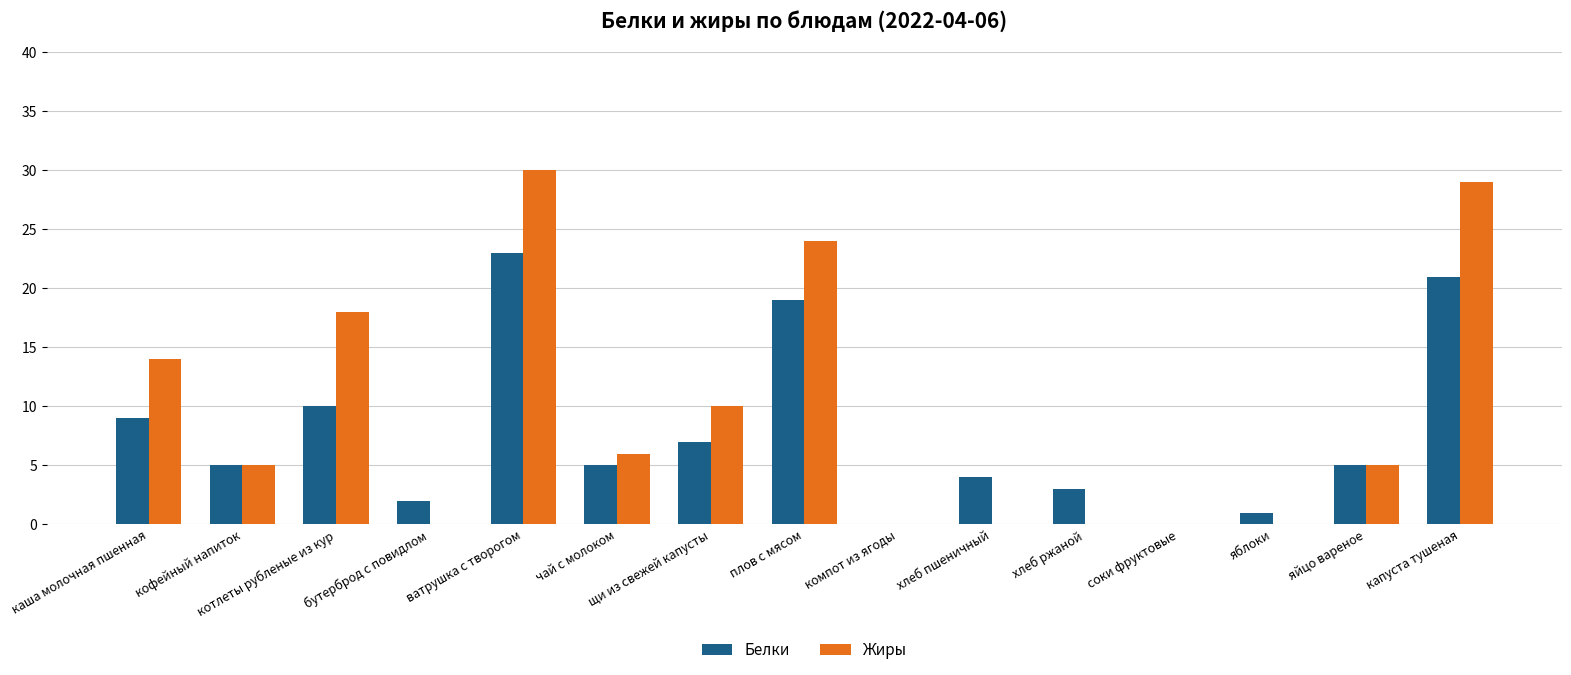

Which category has the highest value in the Жиры series?

ватрушка с творогом